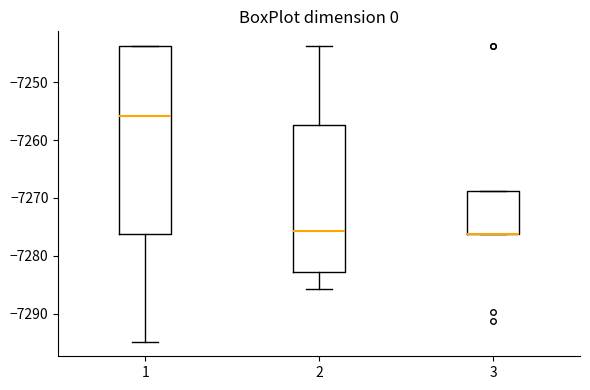

Which box is the tallest, from its lower edge to its upper edge?

1